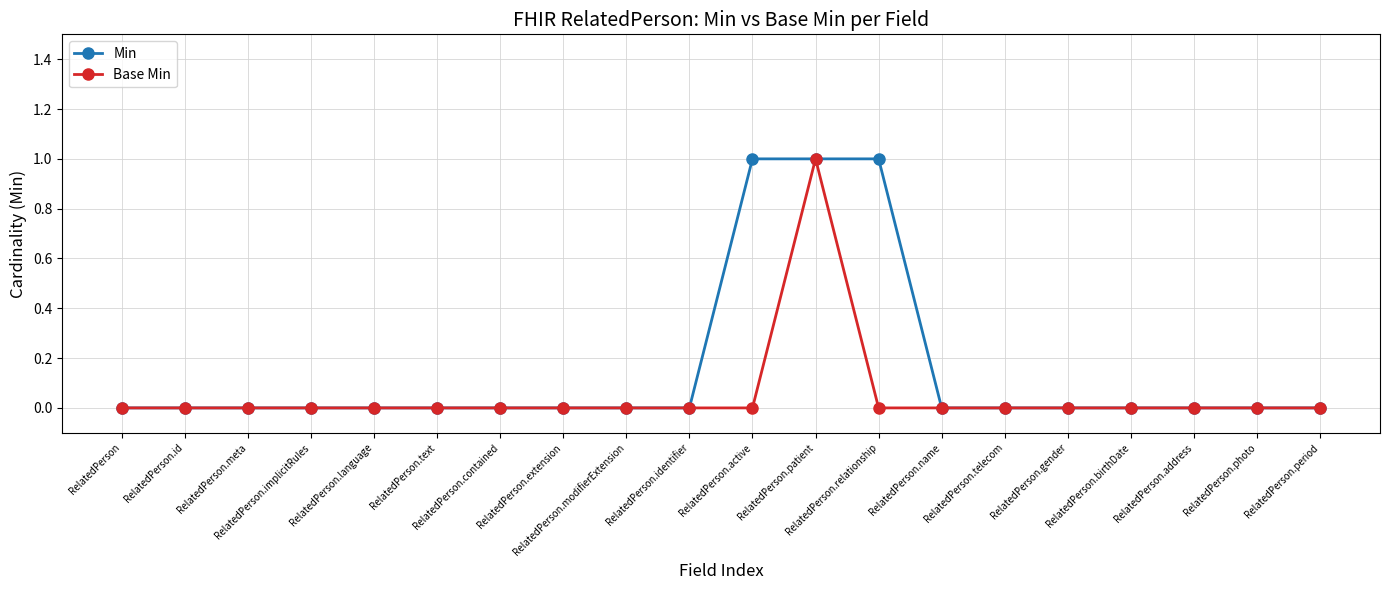

What is the greatest value displayed?

1